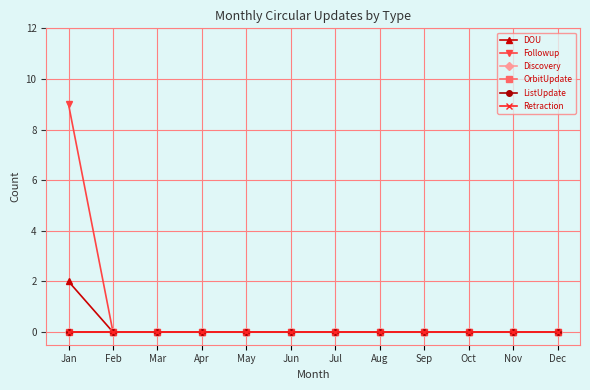

Reading left to right, list all the values displayed in this chart.

DOU: 2	0	0	0	0	0	0	0	0	0	0	0
Followup: 9	0	0	0	0	0	0	0	0	0	0	0
Discovery: 0	0	0	0	0	0	0	0	0	0	0	0
OrbitUpdate: 0	0	0	0	0	0	0	0	0	0	0	0
ListUpdate: 0	0	0	0	0	0	0	0	0	0	0	0
Retraction: 0	0	0	0	0	0	0	0	0	0	0	0